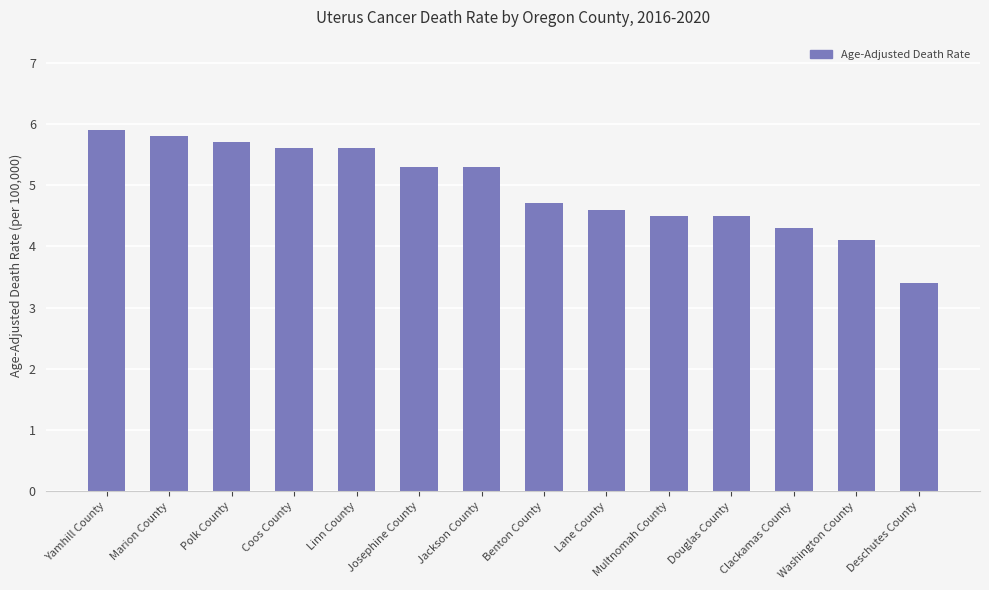

What is the minimum value shown in the chart?

3.4